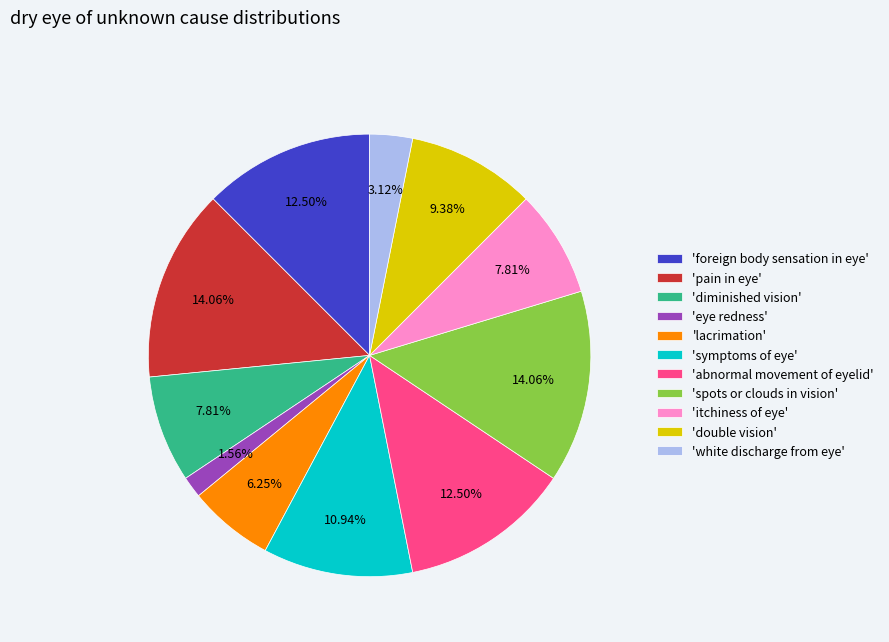

How many segments does this pie chart have?

11